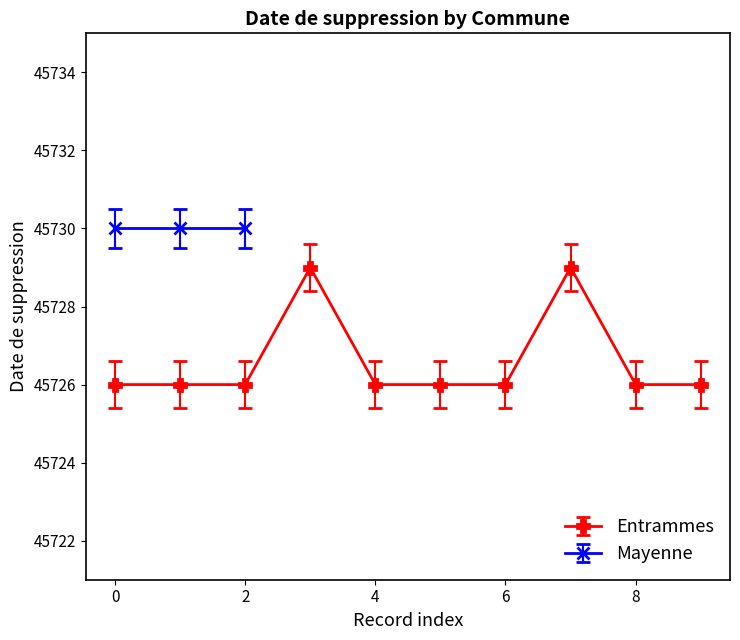

What is the value of the 6th point from the left?

45726